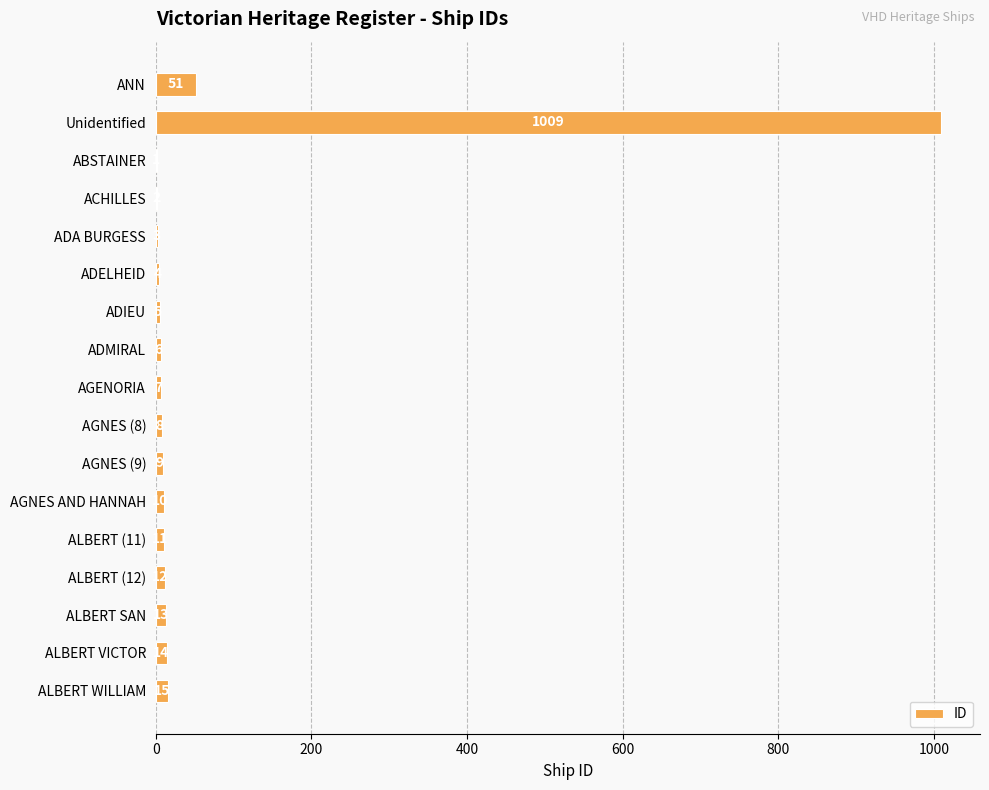

Approximately how many times larger is the value at ACHILLES compared to AGENORIA?

0.3